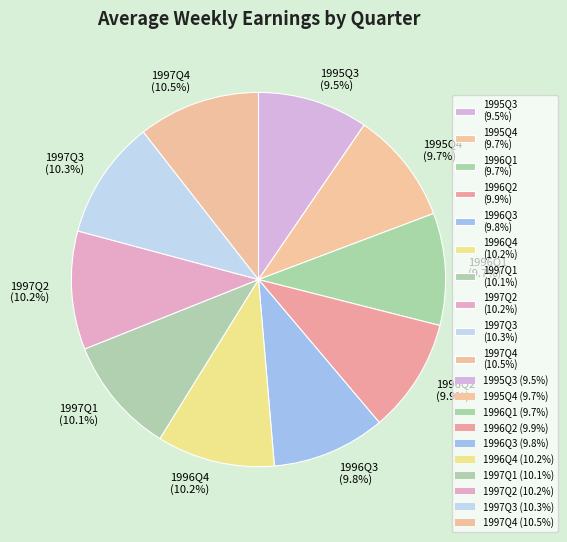

Is the sum of 1996Q4 and 1997Q1 greater than half?

No